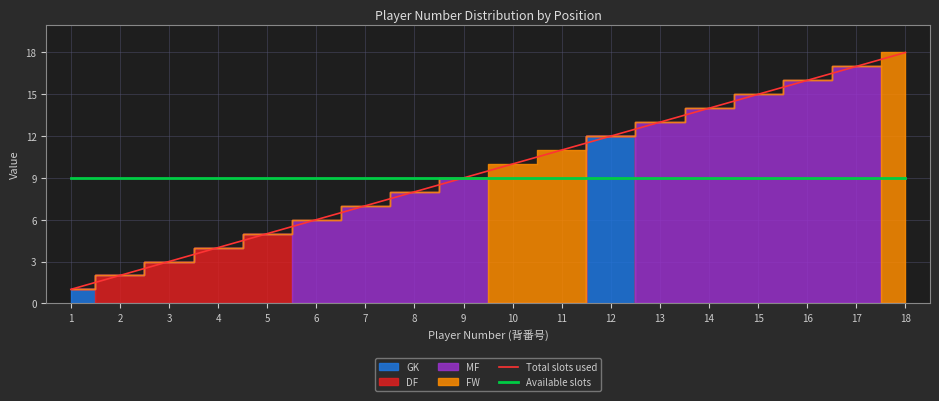

At which label does Total slots used reach its peak?

18